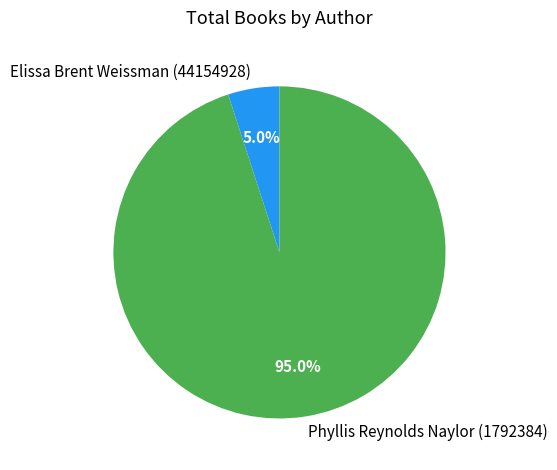

What percentage is the Phyllis Reynolds Naylor (1792384) slice, to the nearest percent?

95%